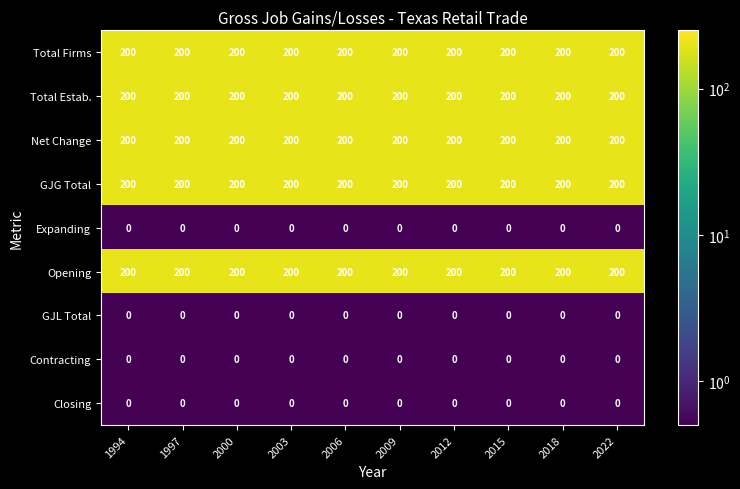

What is the maximum value for GJG Total?

200